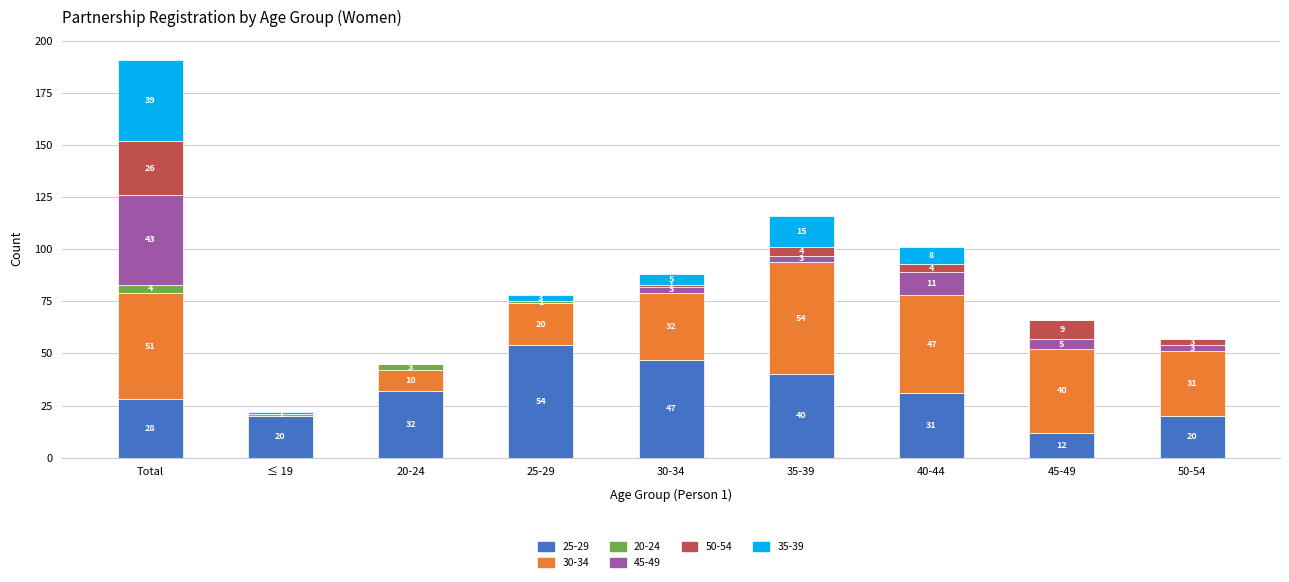

What is the total value across all series at 45-49?

66